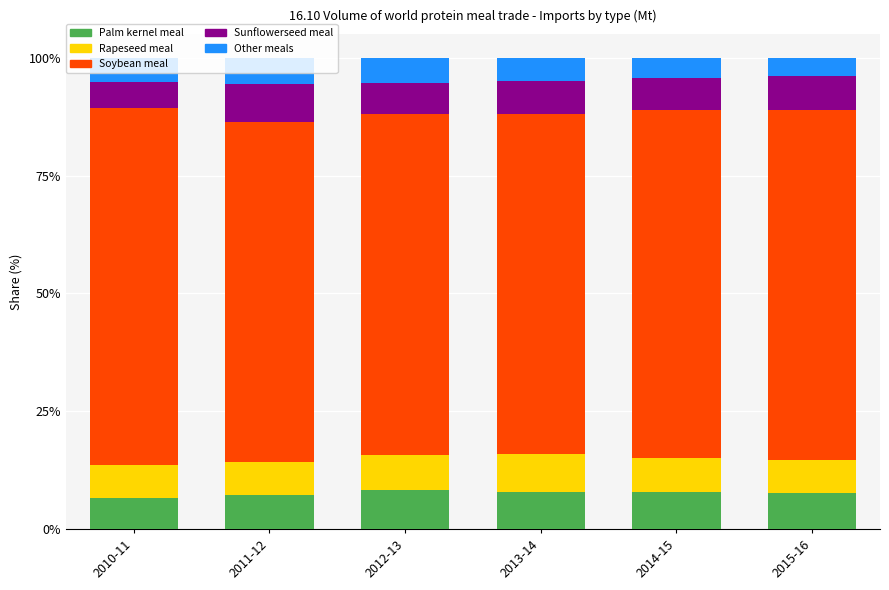

True or false: Palm kernel meal has a value of 3.3 at 2013-14.

False